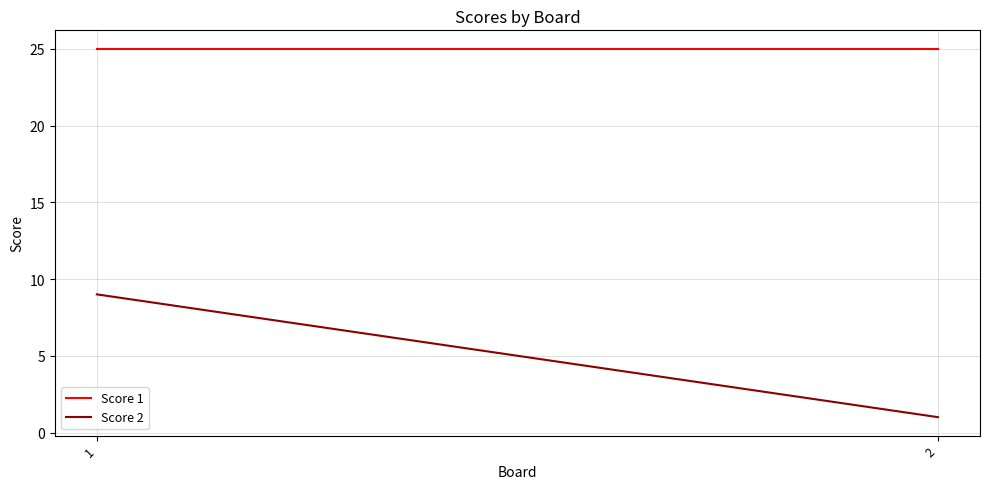

What is the difference between the highest and lowest values at 1?

16